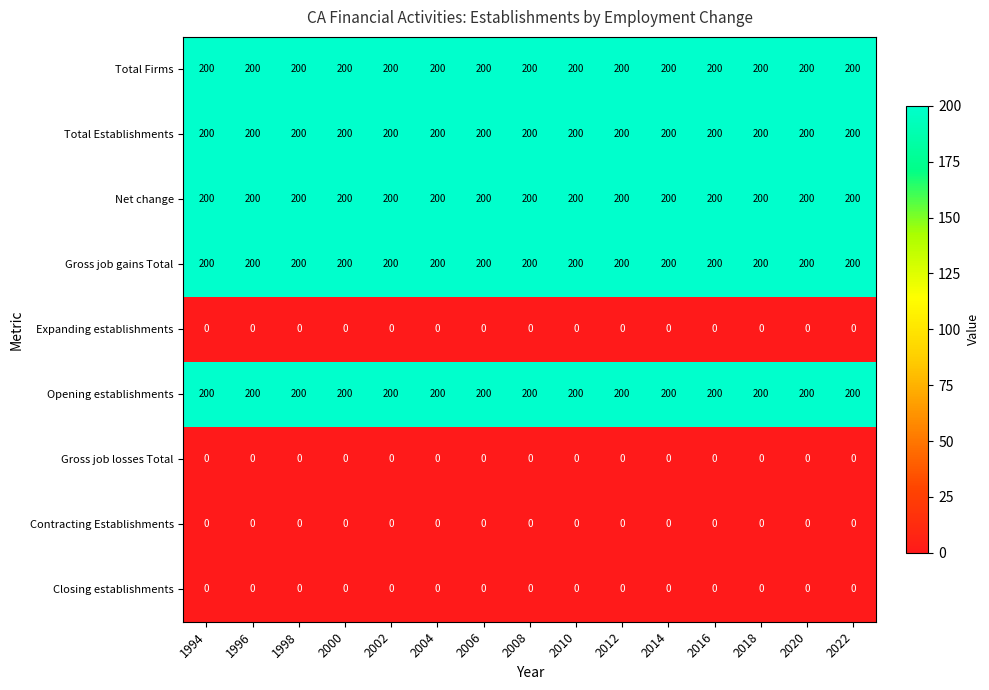

What is the difference between the highest and lowest values at 2014?

200